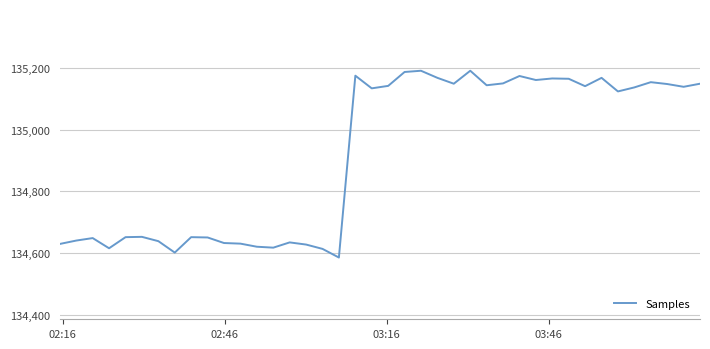

What is the difference between the maximum and second lowest values?

589